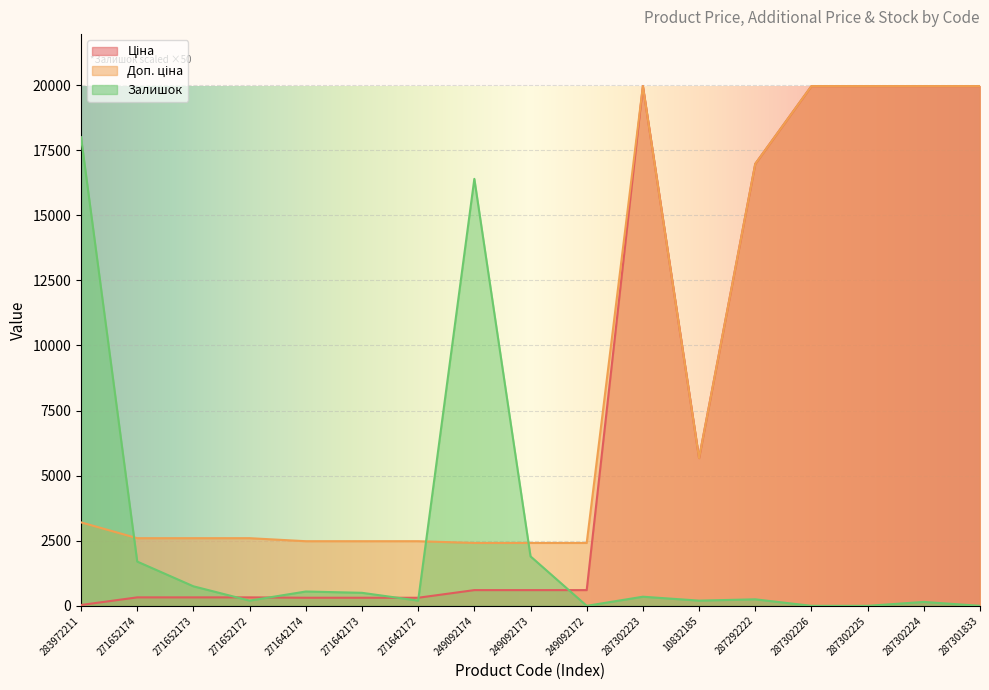

In Ціна, how many points are lower than both neighbors (excluding endpoints)?

1